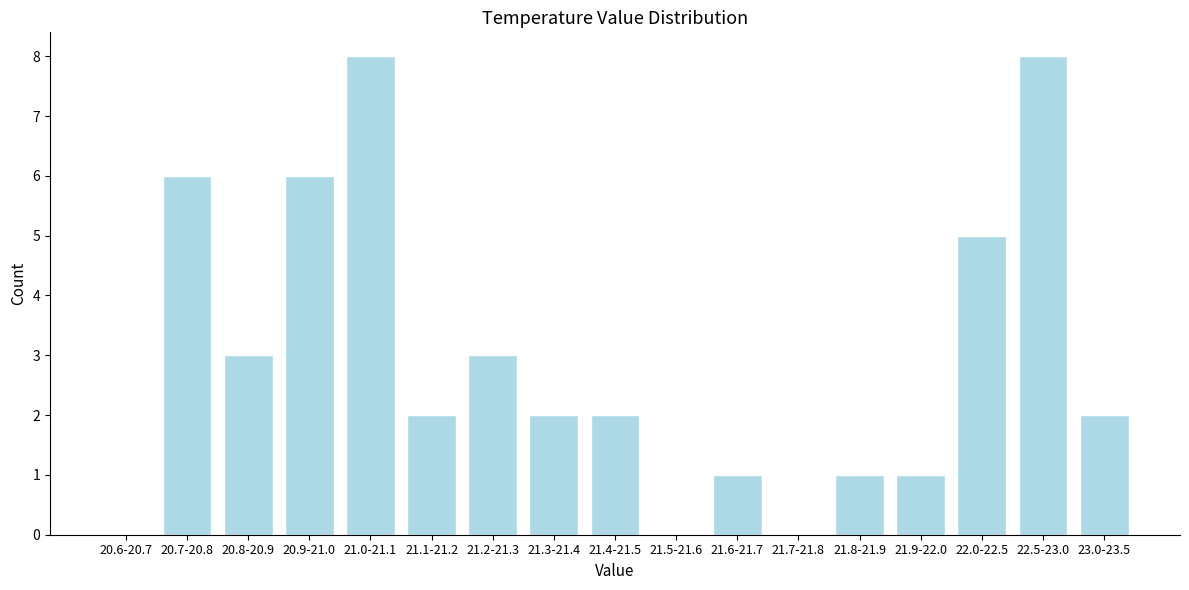

Reading left to right, transcribe all the data shown in this chart.

20.6-20.7=0	20.7-20.8=6	20.8-20.9=3	20.9-21.0=6	21.0-21.1=8	21.1-21.2=2	21.2-21.3=3	21.3-21.4=2	21.4-21.5=2	21.5-21.6=0	21.6-21.7=1	21.7-21.8=0	21.8-21.9=1	21.9-22.0=1	22.0-22.5=5	22.5-23.0=8	23.0-23.5=2